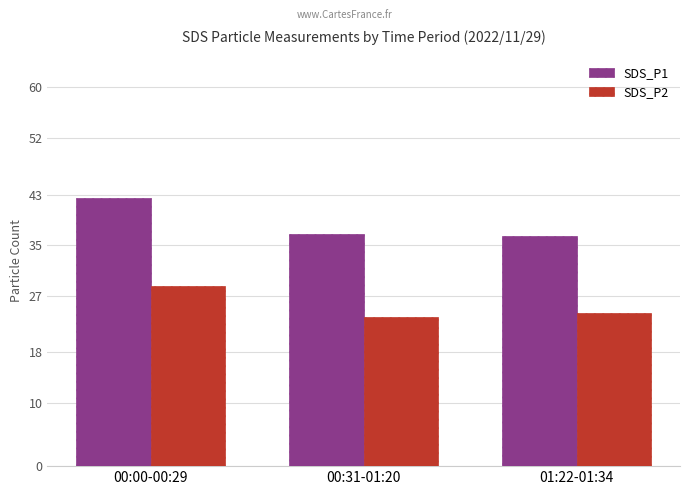

Reading left to right, transcribe all the data shown in this chart.

SDS_P1: 42.5	36.7	36.4
SDS_P2: 28.5	23.6	24.3